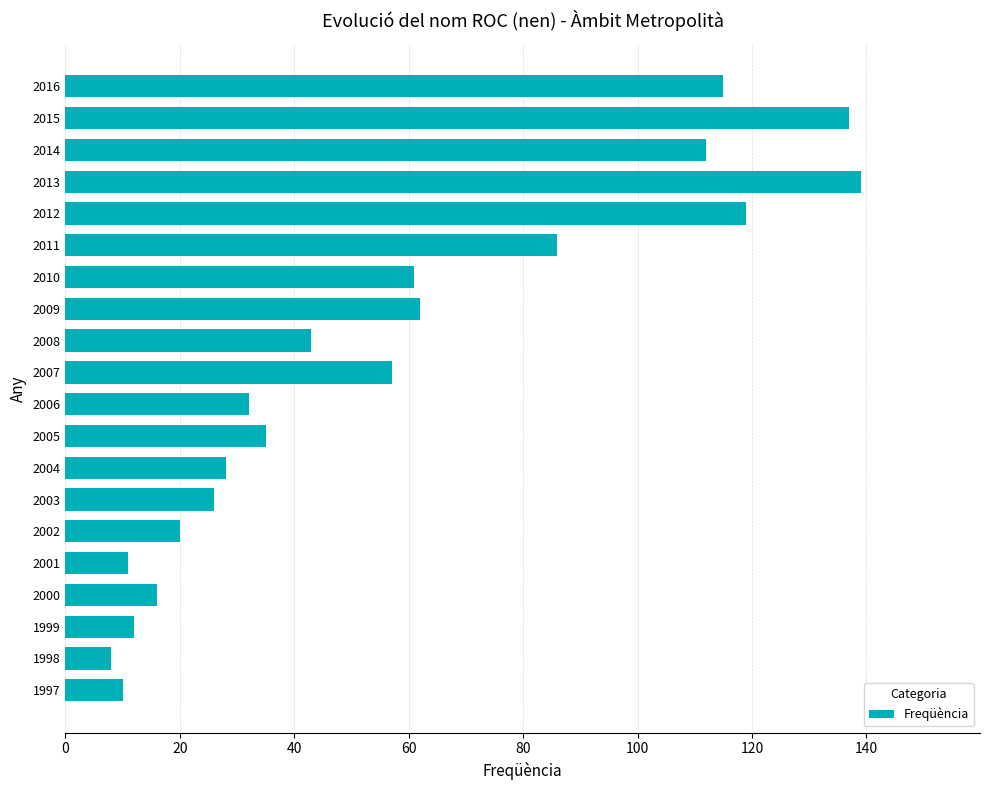

What is the greatest value displayed?

139